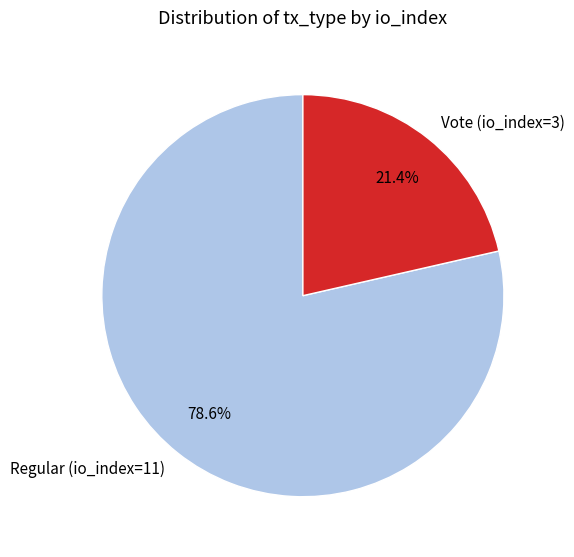

Approximately how many times larger is the value at Regular (io_index=11) compared to Vote (io_index=3)?

3.7